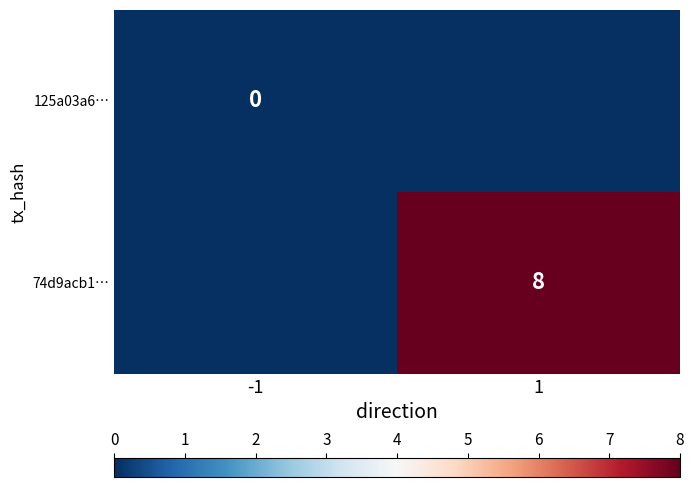

Is the value of 125a03a6… at -1 greater than the value of 74d9acb1… at 1?

No